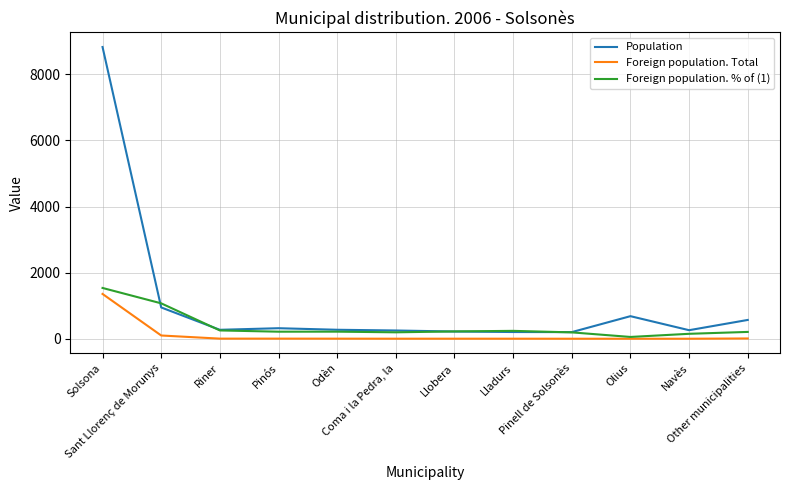

Rank the series by their average value, from lowest to highest.

Foreign population. Total, Foreign population. % of (1), Population